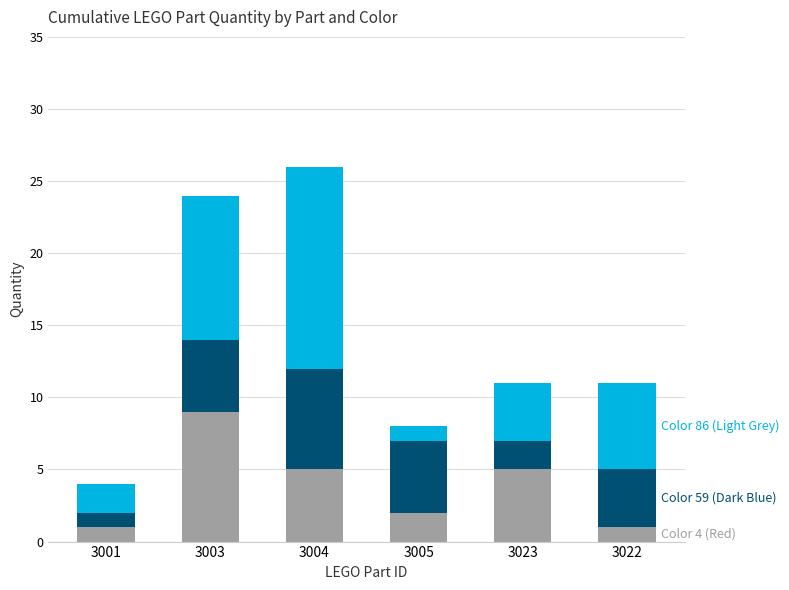

What is the total value across all series at 3023?

11